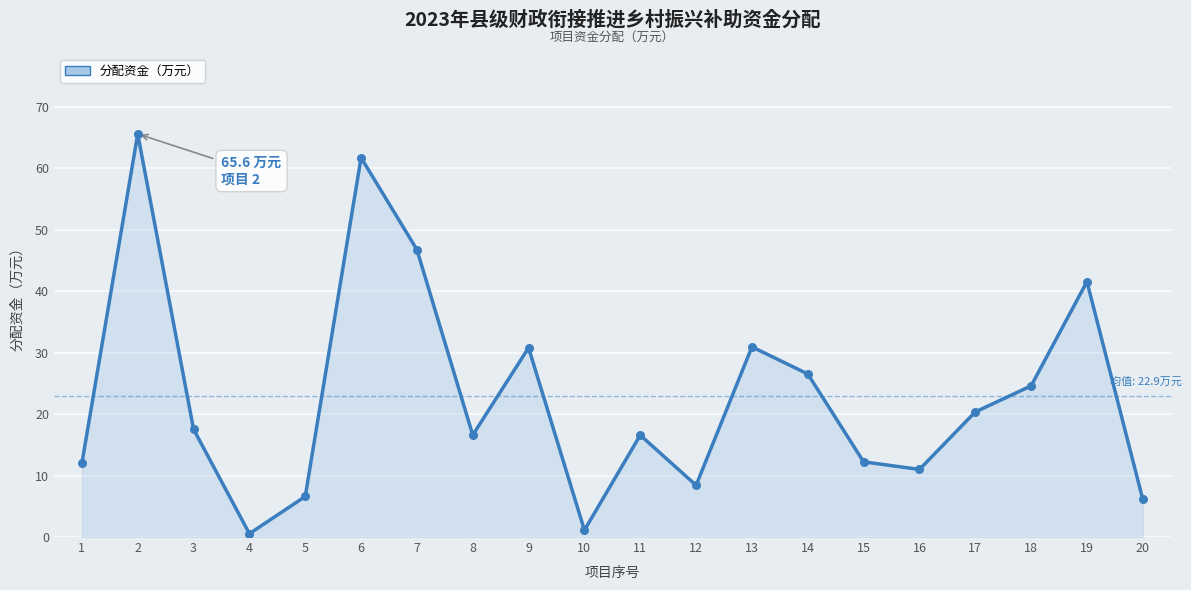

Which has a higher value, 5 or 6?

6